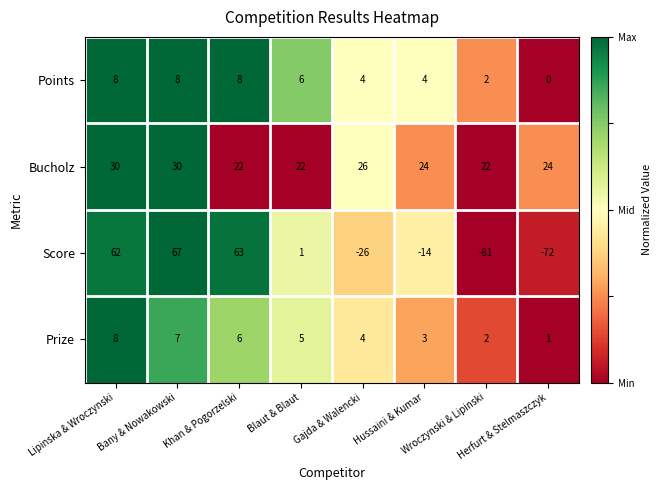

At how many categories does at least one series exceed 36?

3